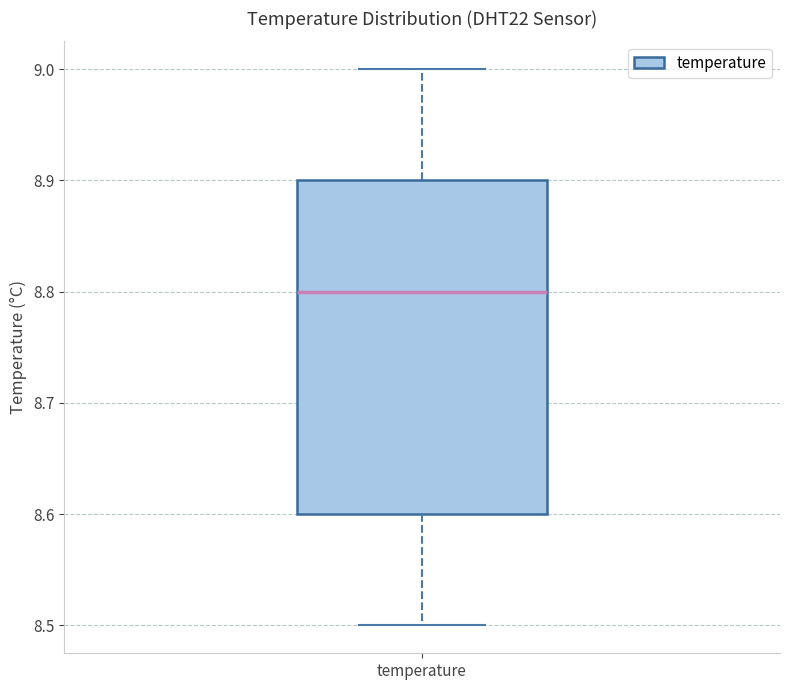

Read this box plot against the y-axis: the position of the median line, the range covered by the box, and the ends of both whiskers. The values are not printed on the chart, so give them approximately, as read against the axis.

median 8.8, box 8.6 to 8.9, whiskers 8.5 to 9.0